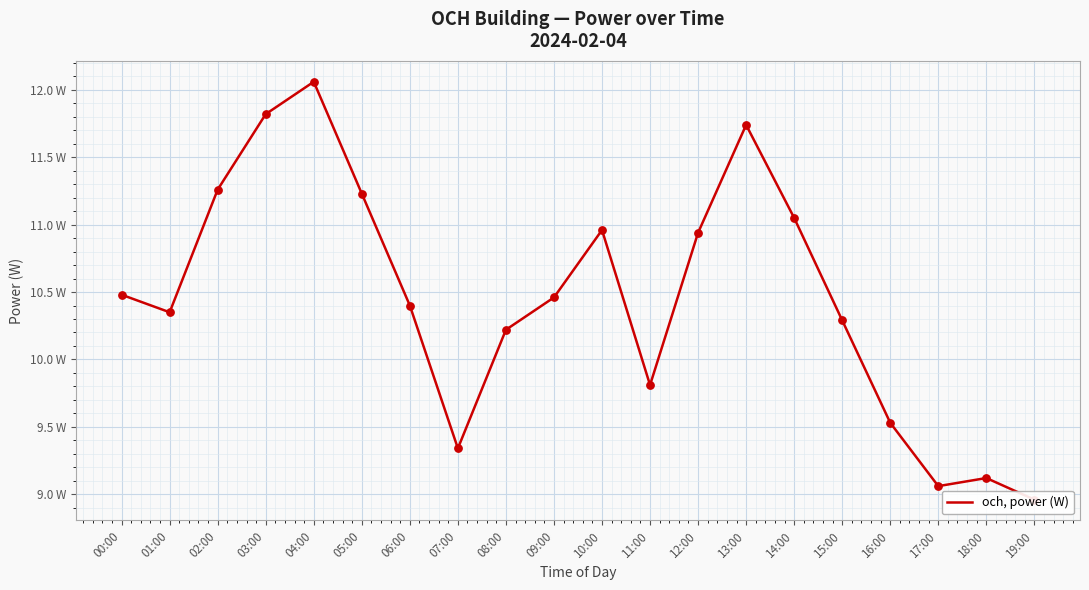

What is the change in value from 02:00 to 11:00?

-1.4